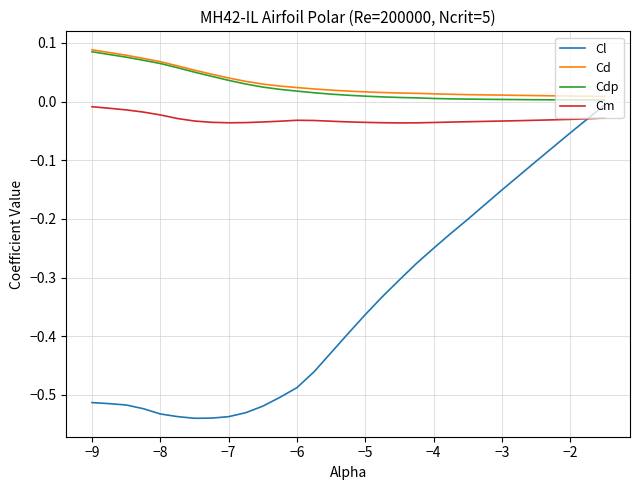

What are all the series names shown in the legend?

Cl, Cd, Cdp, Cm